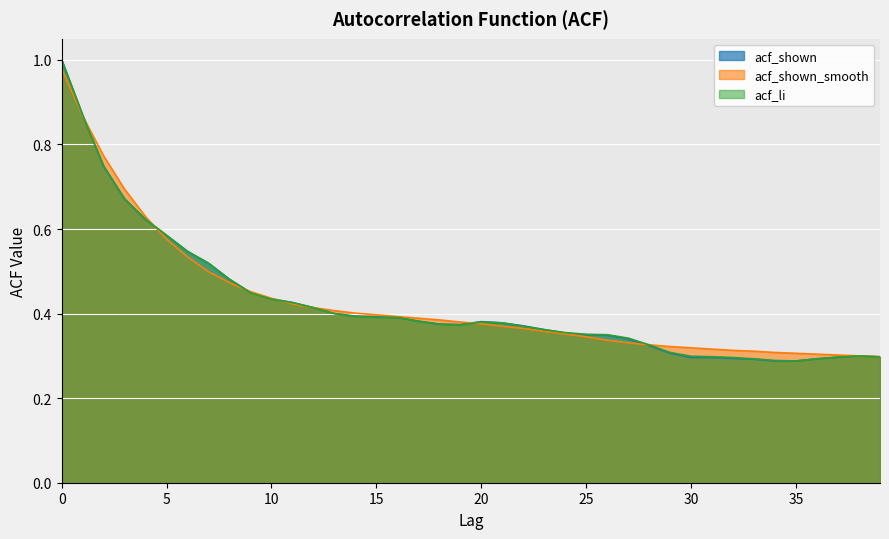

Reading left to right, transcribe all the data shown in this chart.

acf_shown: 1.0	0.9	0.7	0.7	0.6	0.6	0.5	0.5	0.5	0.5	0.4	0.4	0.4	0.4	0.4	0.4	0.4	0.4	0.4	0.4	0.4	0.4	0.4	0.4	0.4	0.3	0.3	0.3	0.3	0.3	0.3	0.3	0.3	0.3	0.3	0.3	0.3	0.3	0.3	0.3
acf_shown_smooth: 1.0	0.9	0.8	0.7	0.6	0.6	0.5	0.5	0.5	0.5	0.4	0.4	0.4	0.4	0.4	0.4	0.4	0.4	0.4	0.4	0.4	0.4	0.4	0.4	0.4	0.3	0.3	0.3	0.3	0.3	0.3	0.3	0.3	0.3	0.3	0.3	0.3	0.3	0.3	0.3
acf_li: 1.0	0.9	0.7	0.7	0.6	0.6	0.5	0.5	0.5	0.4	0.4	0.4	0.4	0.4	0.4	0.4	0.4	0.4	0.4	0.4	0.4	0.4	0.4	0.4	0.4	0.4	0.3	0.3	0.3	0.3	0.3	0.3	0.3	0.3	0.3	0.3	0.3	0.3	0.3	0.3